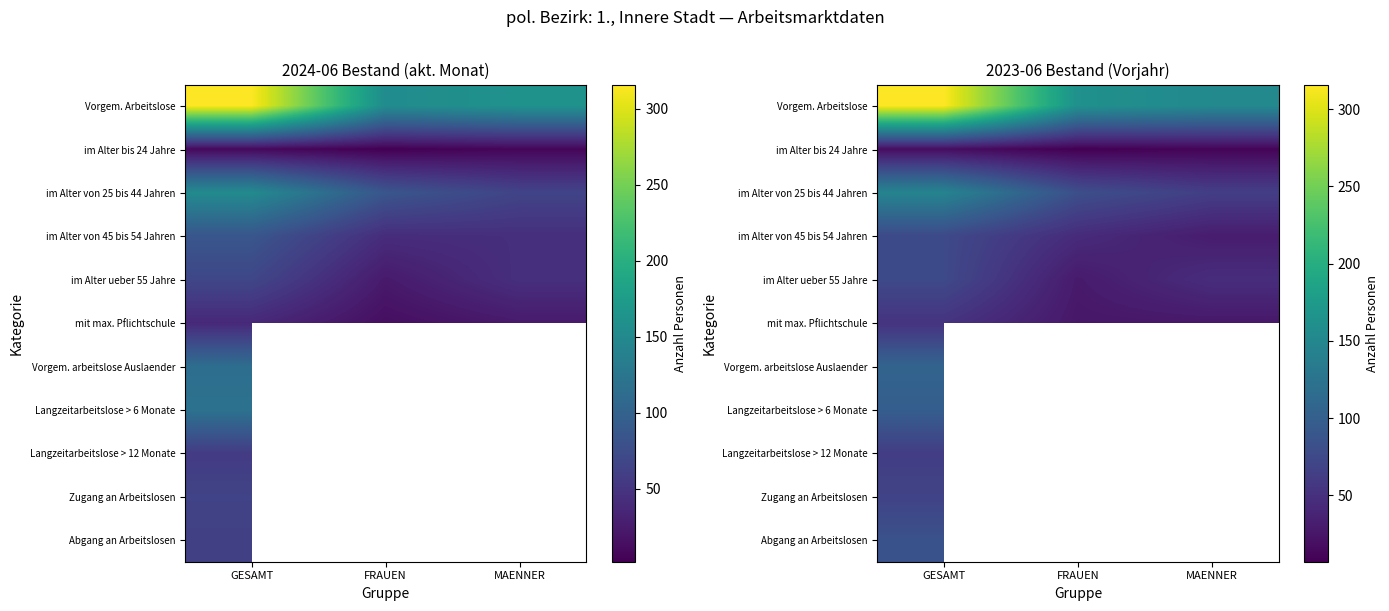

What is the minimum value for Zugang an Arbeitslosen?

69.0